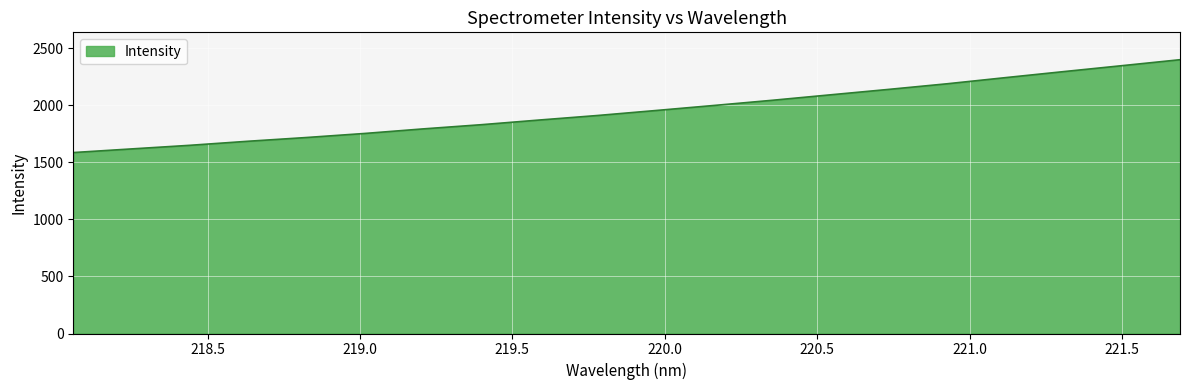

What is the smallest value displayed?

1585.5